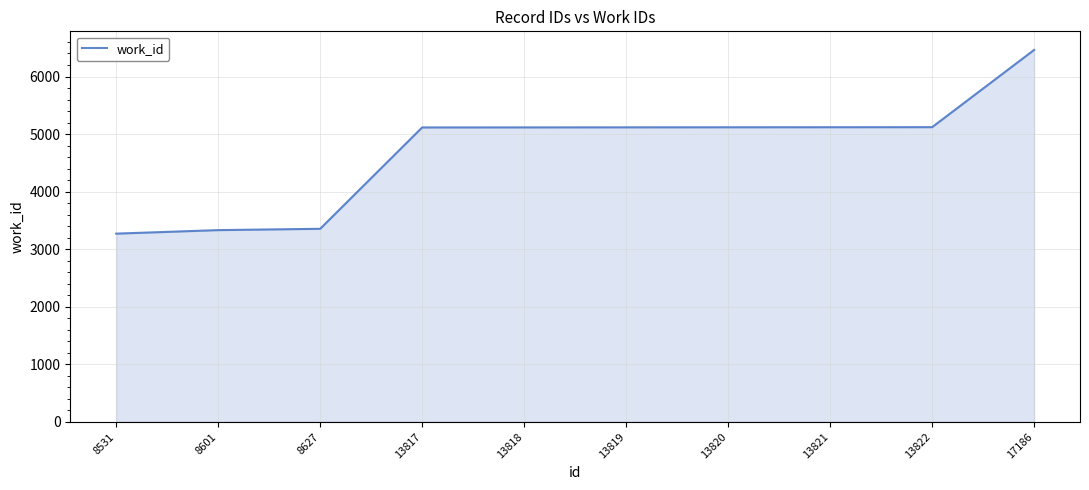

True or false: the data shows 5119 at 13821.

True